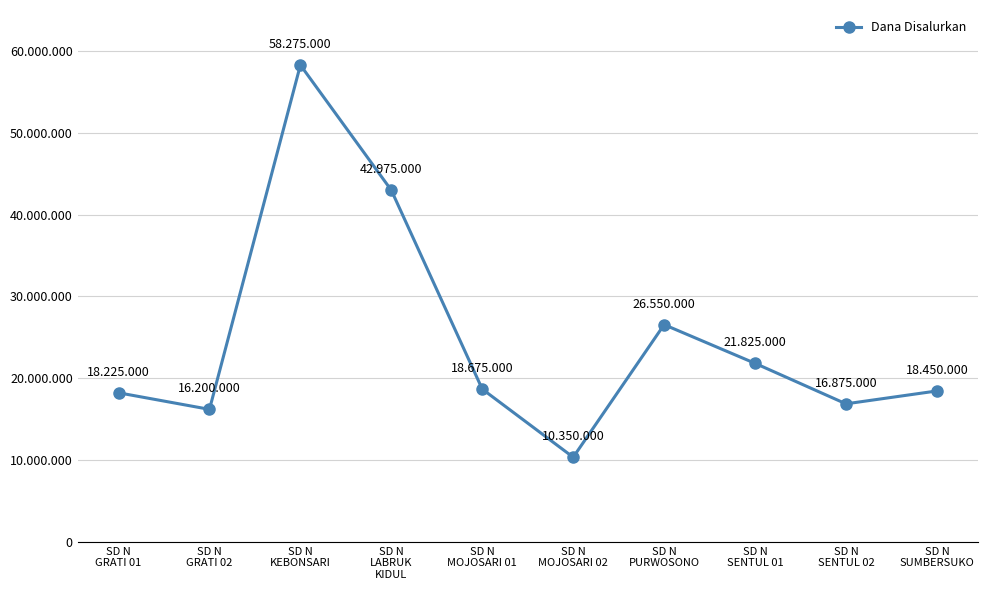

Where does the data first go above 18675000?

SD N
KEBONSARI